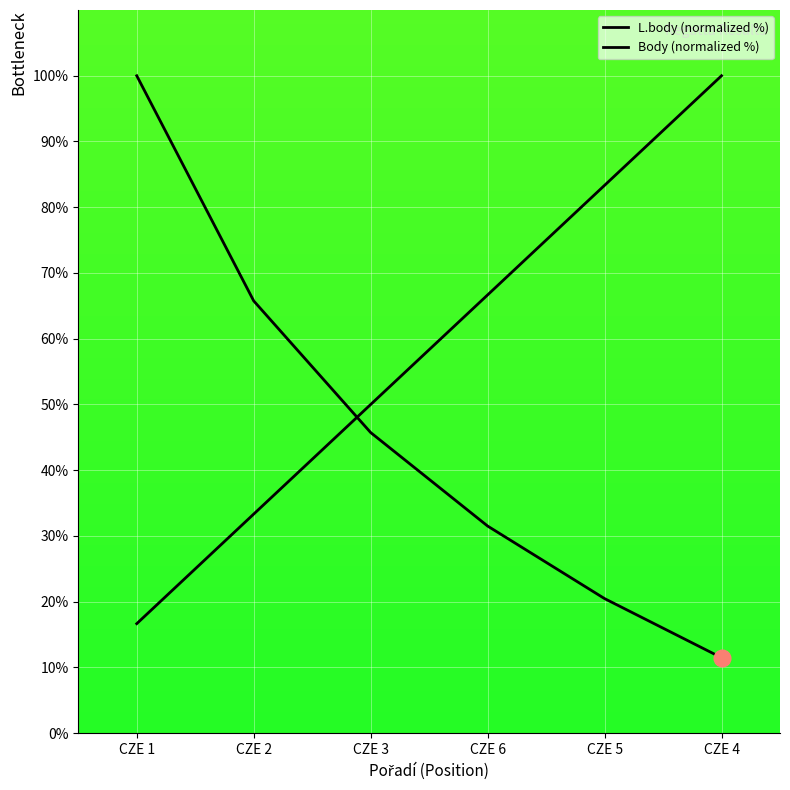

Reading right to left, transcribe all the data shown in this chart.

L.body (normalized %): CZE 4=11.5	CZE 5=20.5	CZE 6=31.5	CZE 3=45.7	CZE 2=65.8	CZE 1=100.0
Body (normalized %): CZE 4=100.0	CZE 5=83.3	CZE 6=66.7	CZE 3=50.0	CZE 2=33.3	CZE 1=16.7